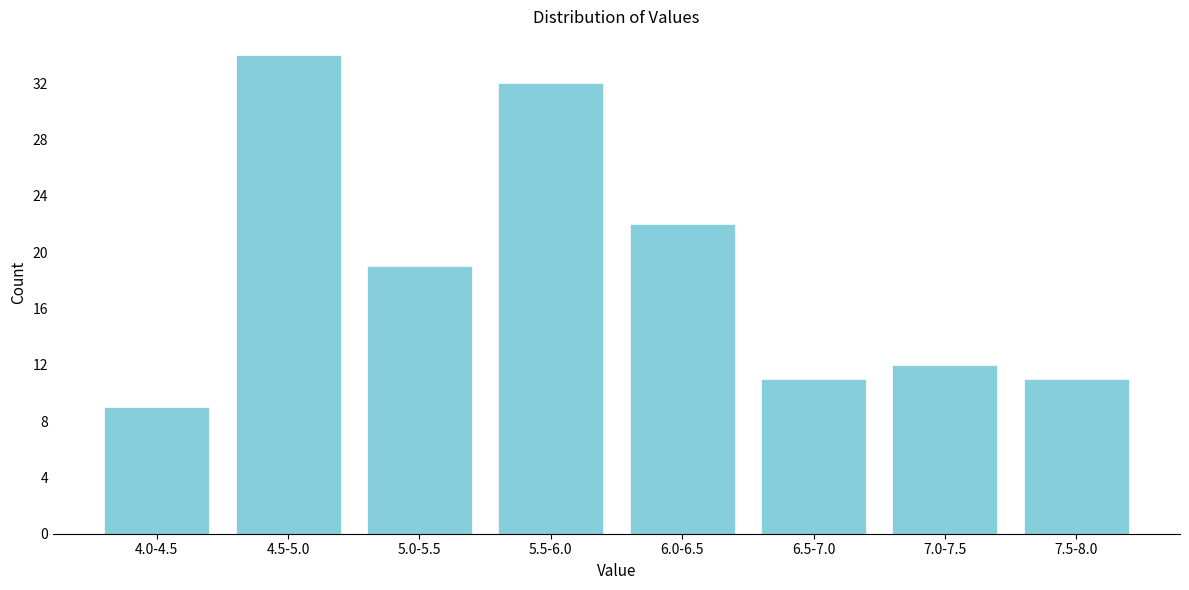

Reading left to right, list all the values displayed in this chart.

9	34	19	32	22	11	12	11